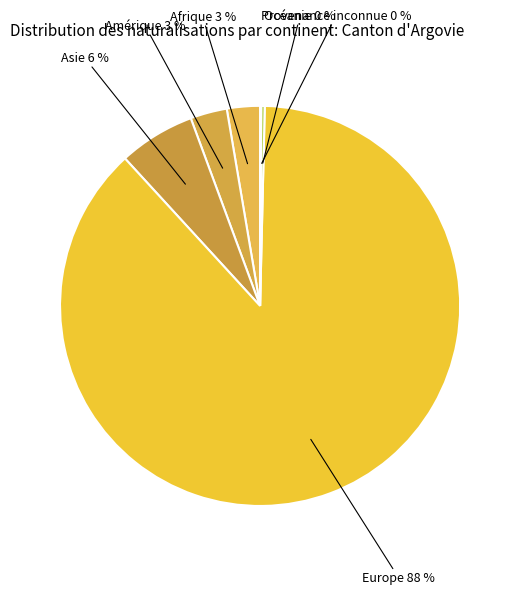

To the nearest percent, what is the average slice percentage?

17%